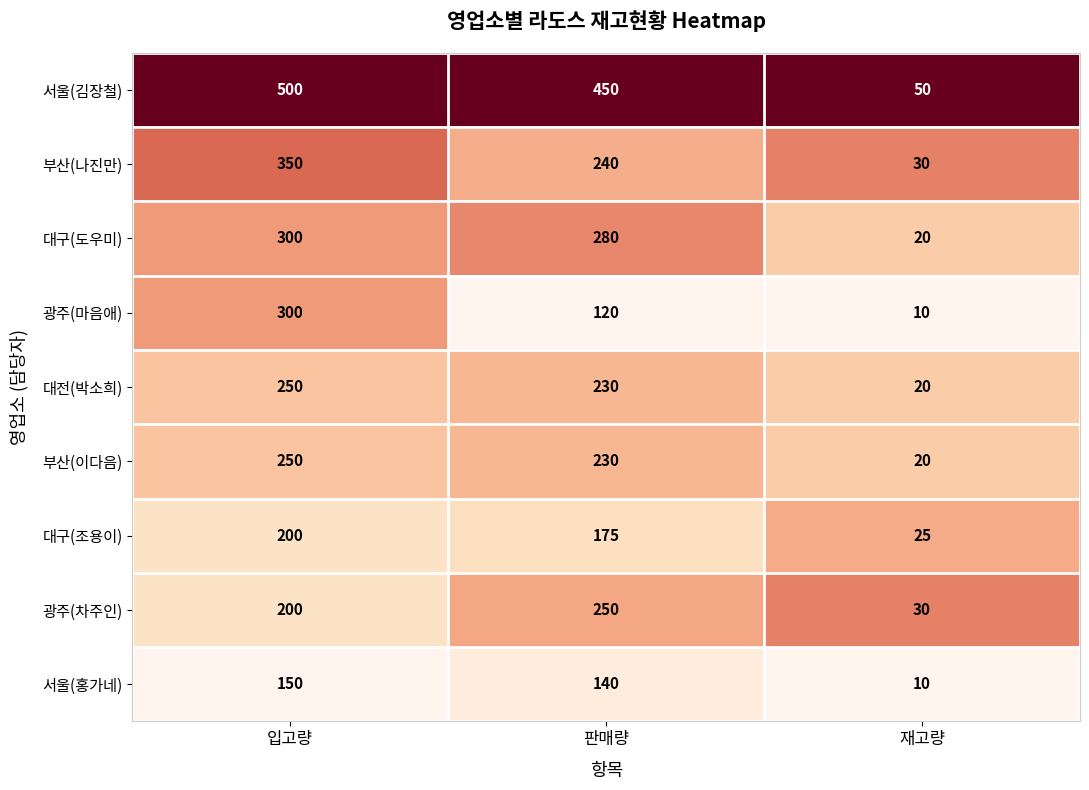

True or false: 부산(이다음) has a value of 20 at 재고량.

True